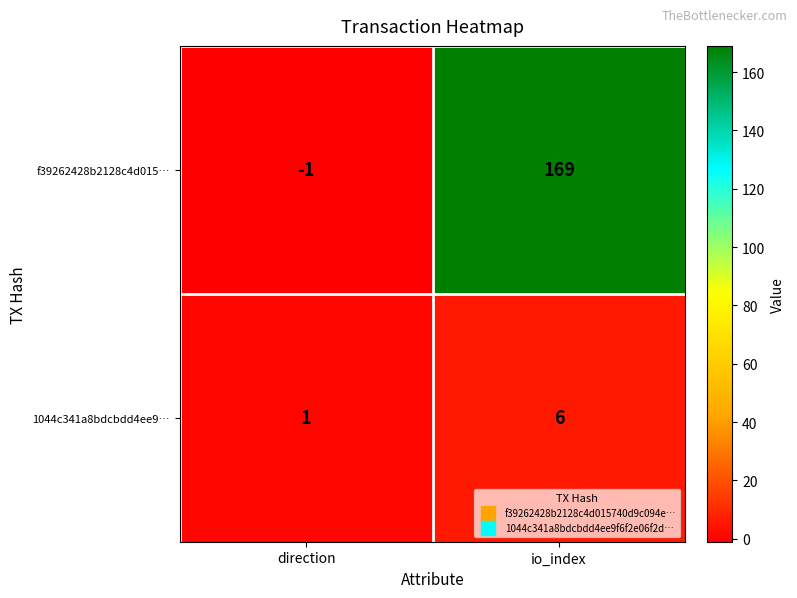

What is the minimum value shown in the chart?

-1